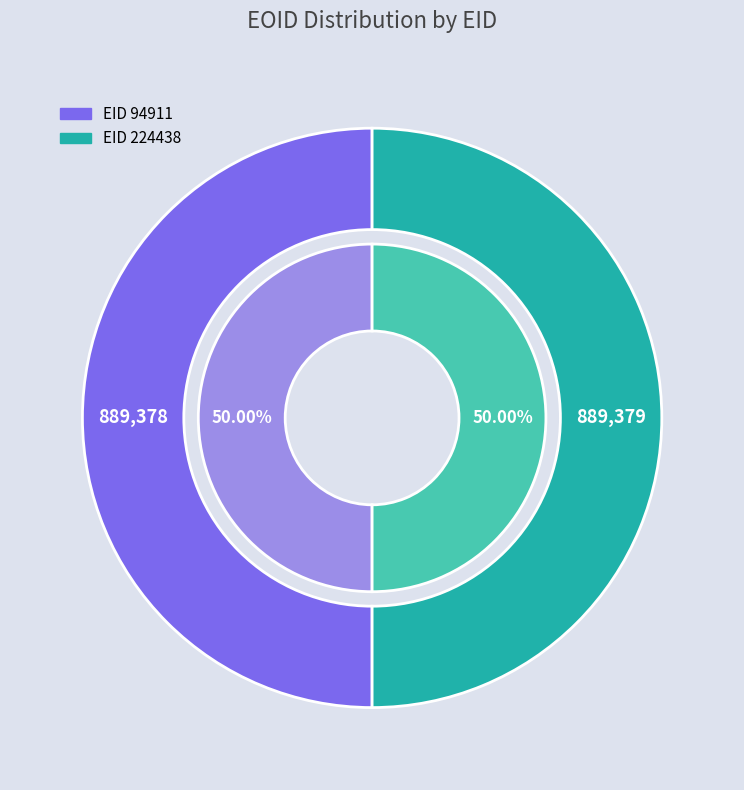

Is the sum of 224438 and 94911 greater than half?

Yes